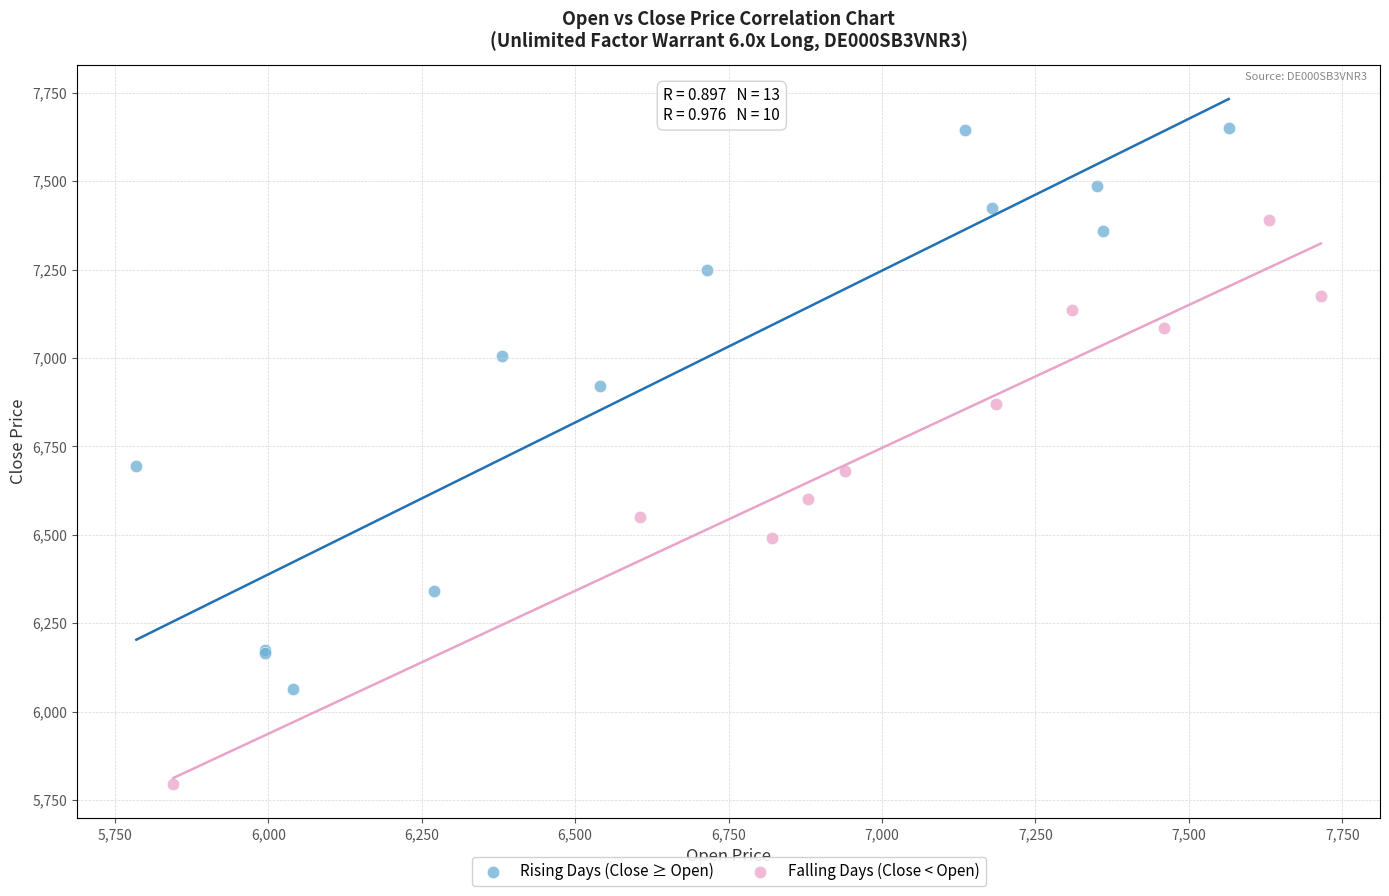

What are all the series names shown in the legend?

Rising Days (Close ≥ Open), Falling Days (Close < Open)